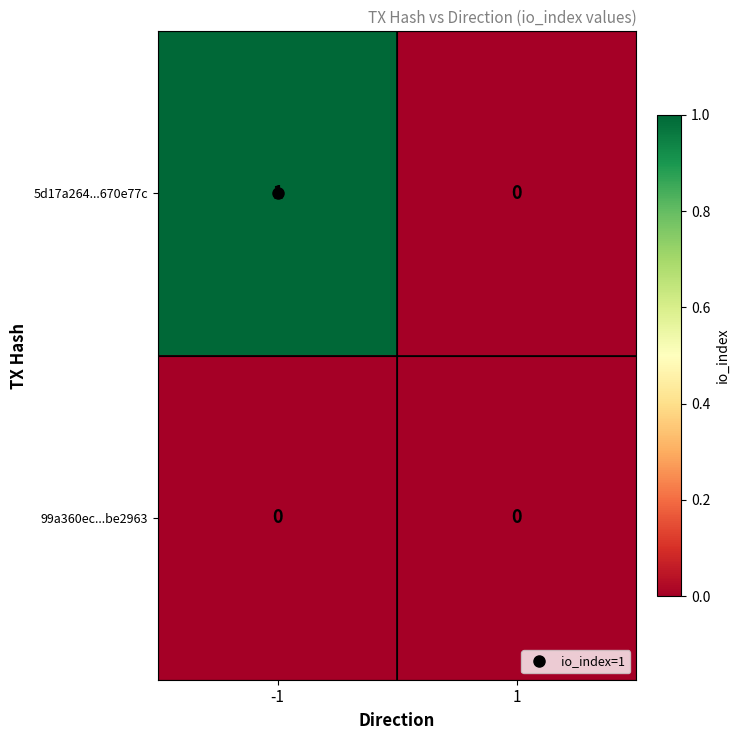

Which series has the widest spread of values?

5d17a264...670e77c